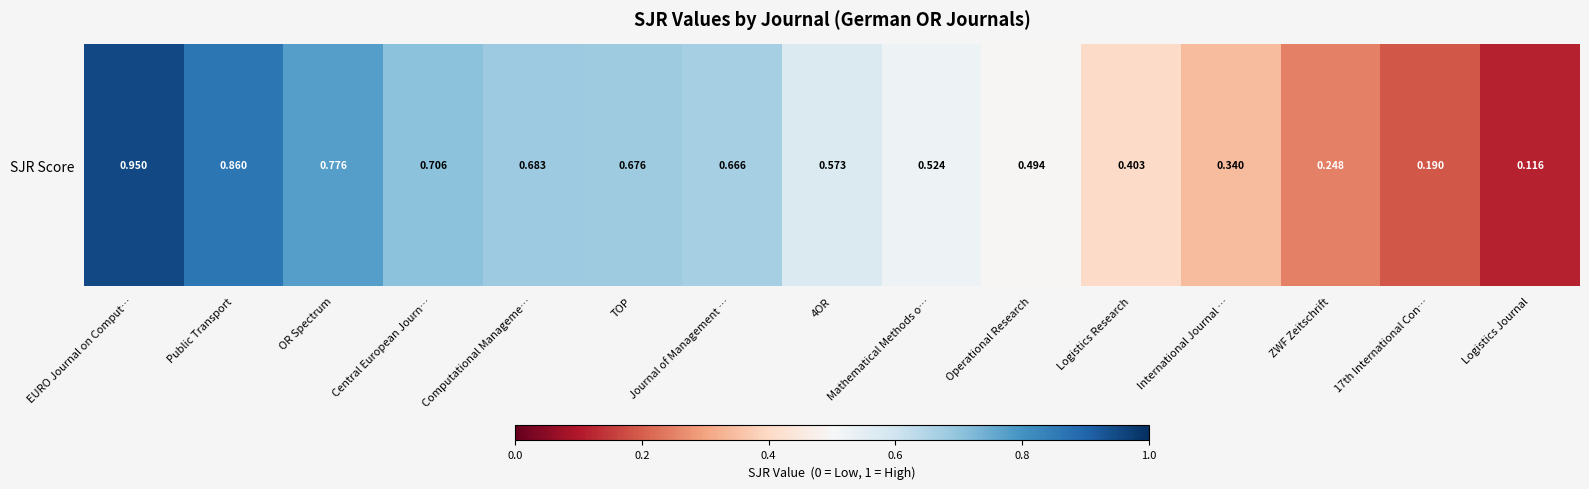

What is the sum of all values?

8.2